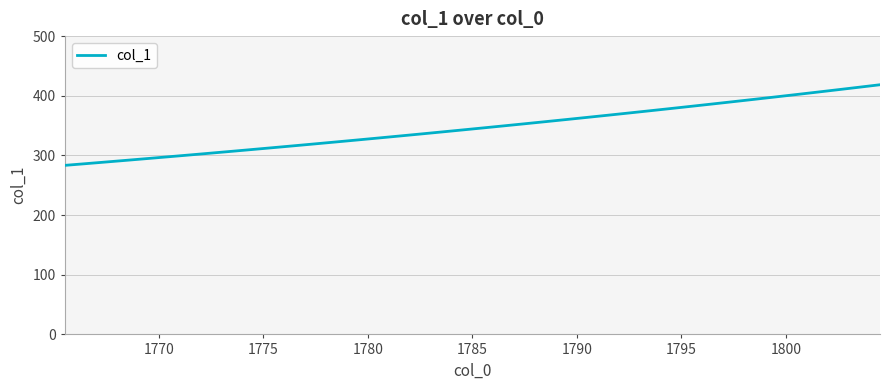

What is the maximum value shown in the chart?

418.5